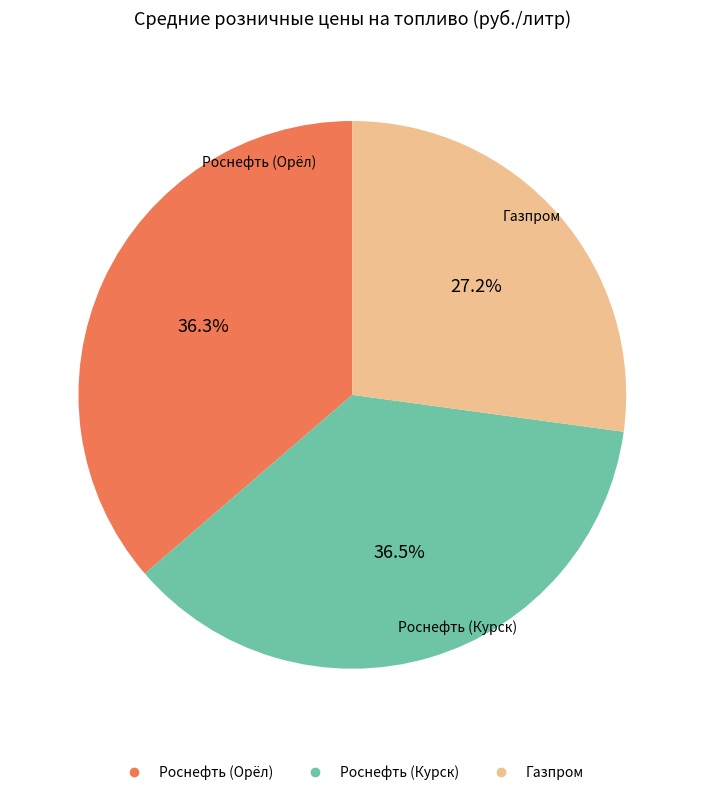

Count the number of slices in the pie.

3